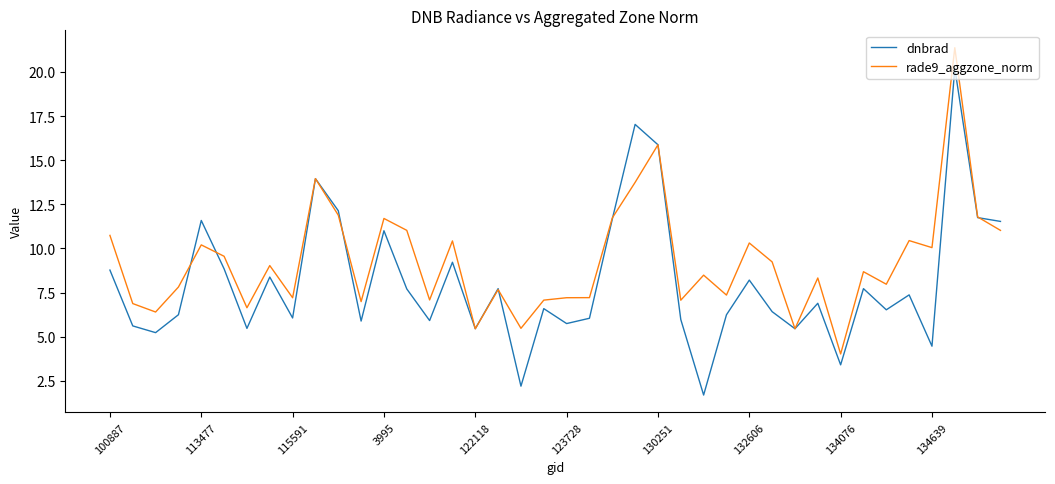

What is the lowest value of the rade9_aggzone_norm series?

4.0